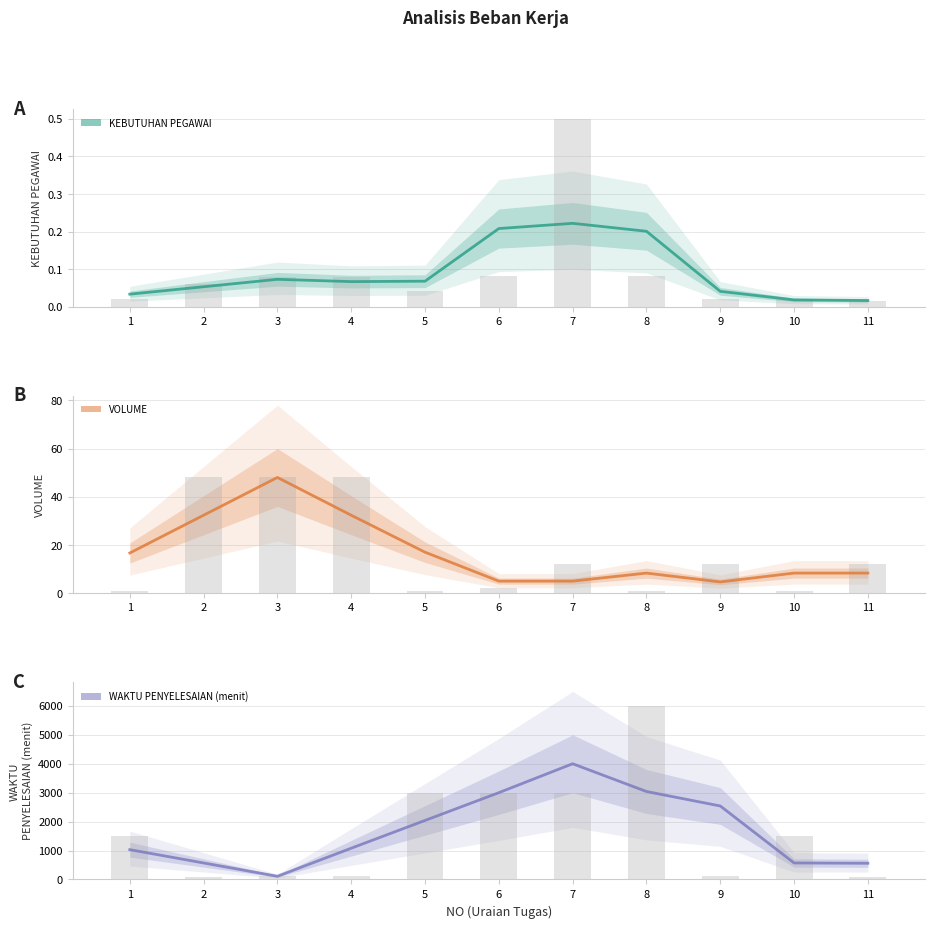

Reading right to left, transcribe all the data shown in this chart.

KEBUTUHAN PEGAWAI: 11=0.0	10=0.0	9=0.0	8=0.1	7=0.5	6=0.1	5=0.0	4=0.1	3=0.1	2=0.1	1=0.0
VOLUME: 11=12.0	10=1.0	9=12.0	8=1.0	7=12.0	6=2.0	5=1.0	4=48.0	3=48.0	2=48.0	1=1.0
WAKTU PENYELESAIAN (menit): 11=90.0	10=1500.0	9=120.0	8=6000.0	7=3000.0	6=3000.0	5=3000.0	4=120.0	3=120.0	2=90.0	1=1500.0